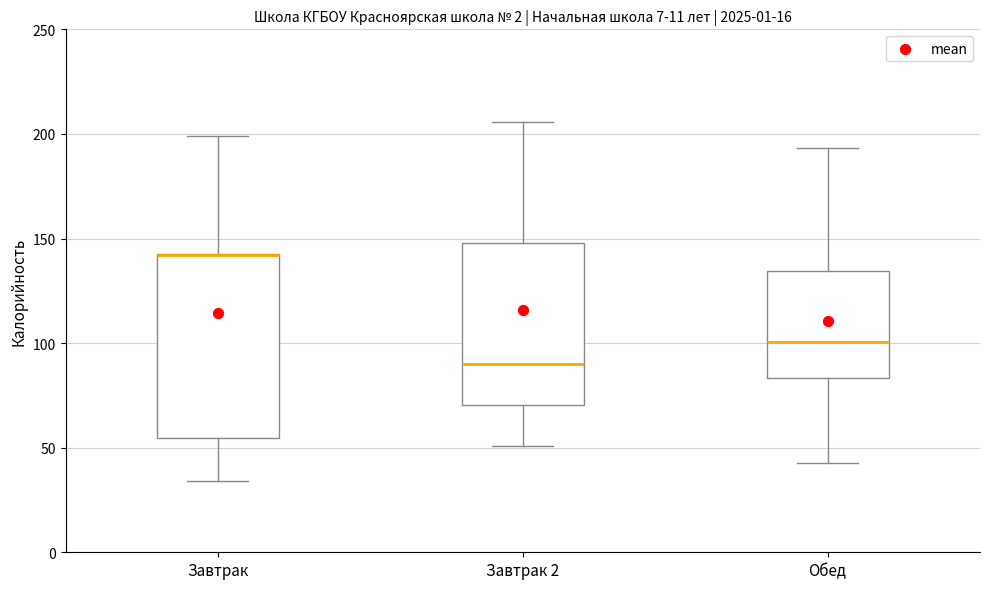

Reading left to right, transcribe this box plot: for each box, give where its median line is, the range the box spans, and where its two whiskers end, as read against the y-axis. The values are not printed on the chart, so give them approximately, as read against the axis.

Завтрак: median 140 (drawn on the box's upper edge), box 55 to 145, whiskers 35 to 200
Завтрак 2: median 90, box 70 to 150, whiskers 50 to 205
Обед: median 100, box 85 to 135, whiskers 45 to 195